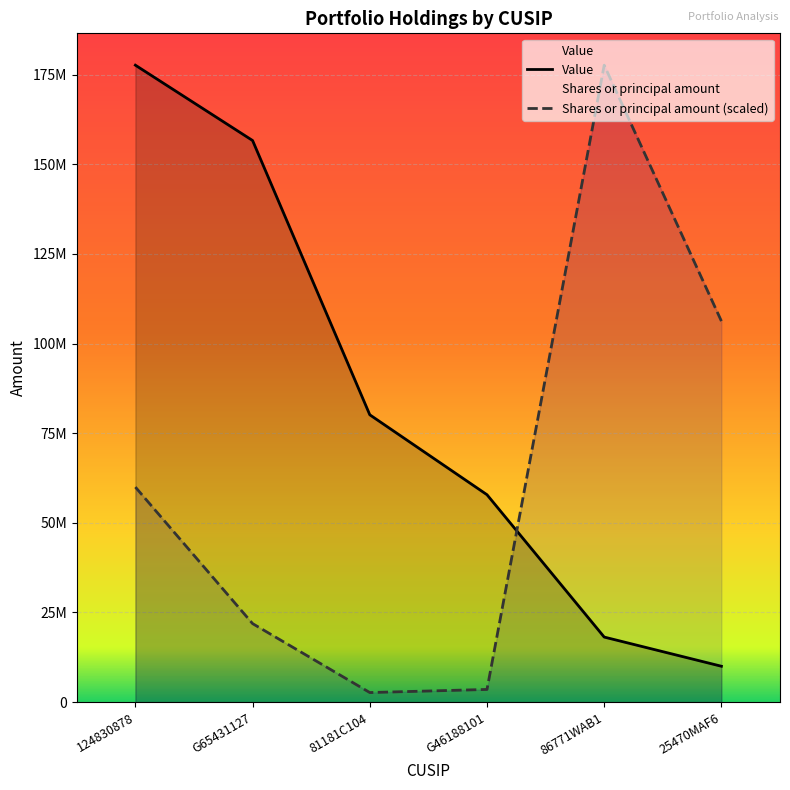

In Shares or principal amount (scaled), how many points are lower than both neighbors (excluding endpoints)?

1